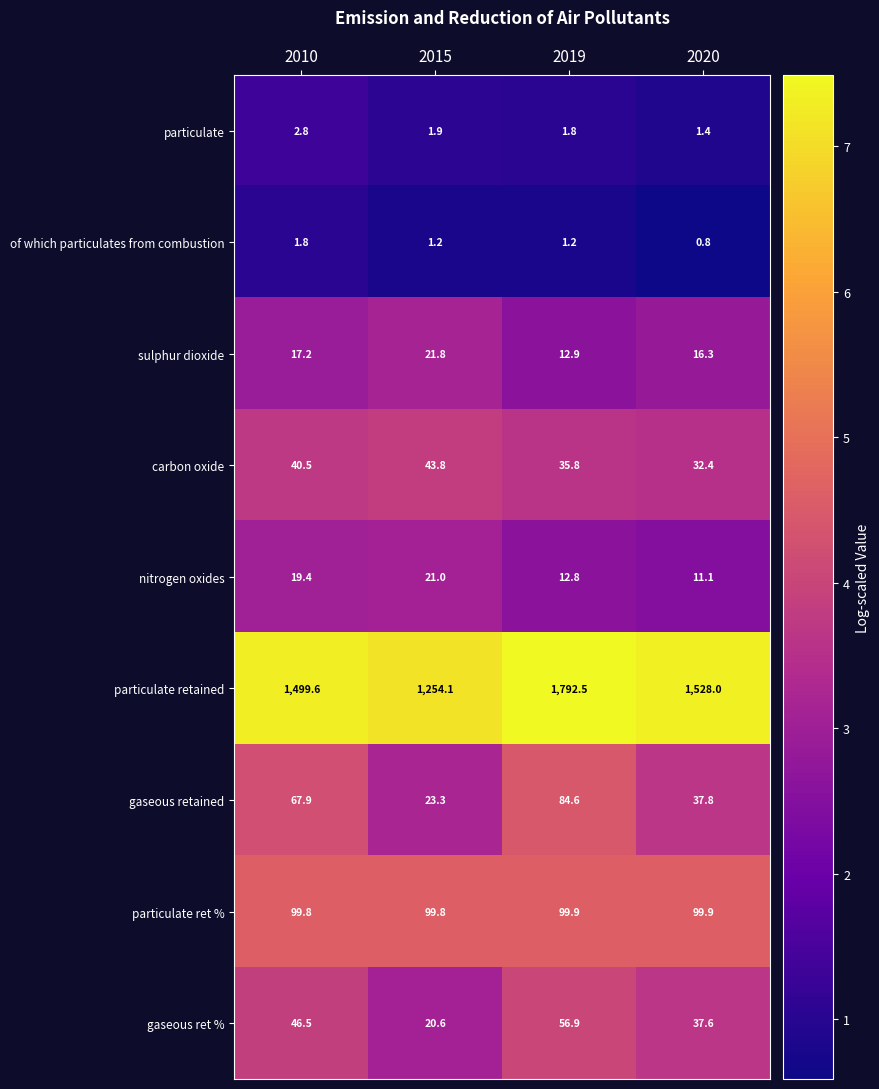

Which series has the largest total across all categories?

particulate retained